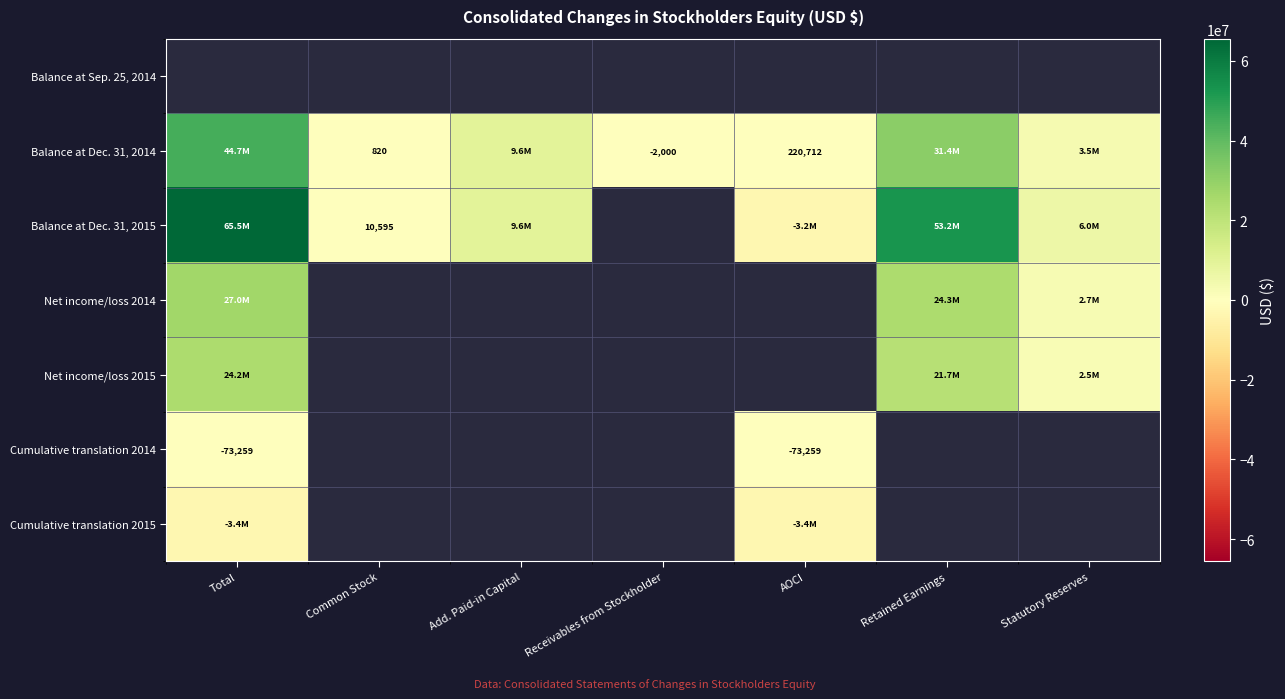

How many data points does each series have?

7